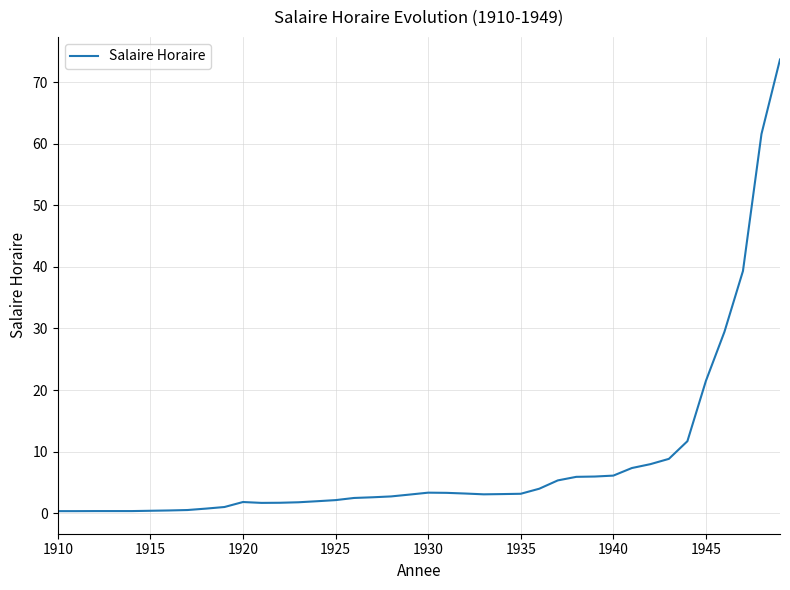

What is the maximum value shown in the chart?

73.7